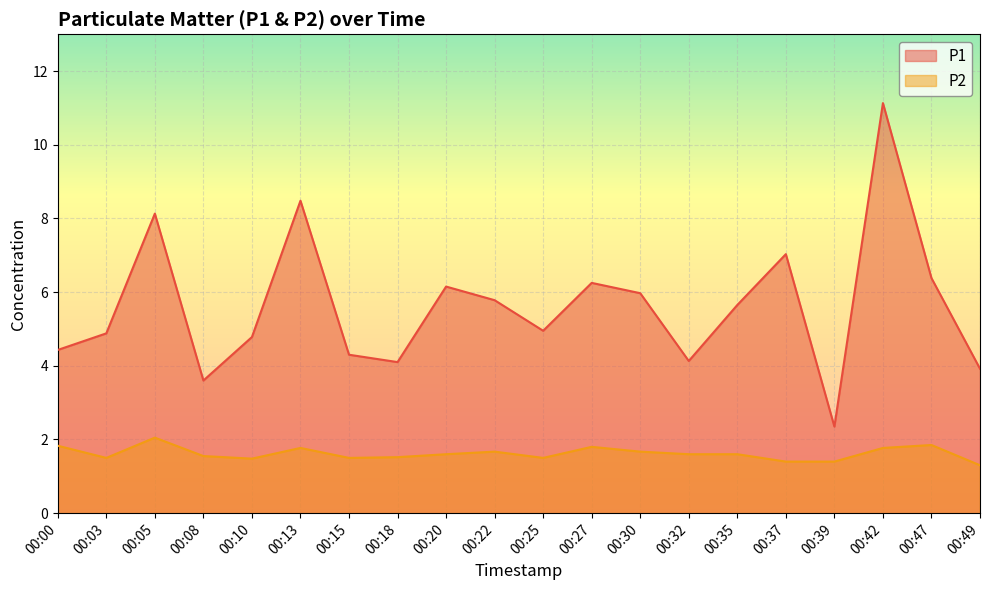

Is it true that P2 equals 0.7 at 00:05?

False